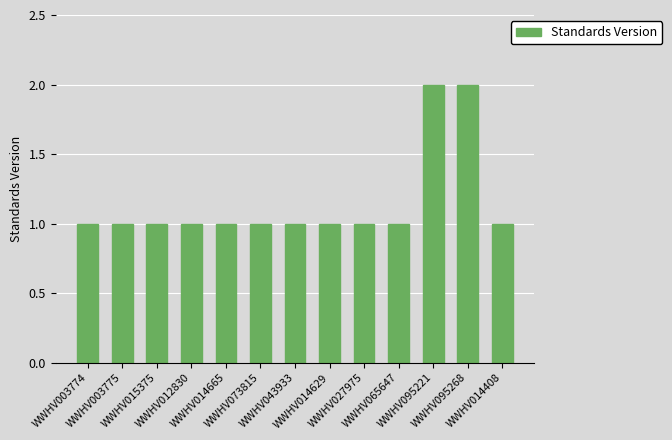

What is the approximate value at WWHV015375?

1